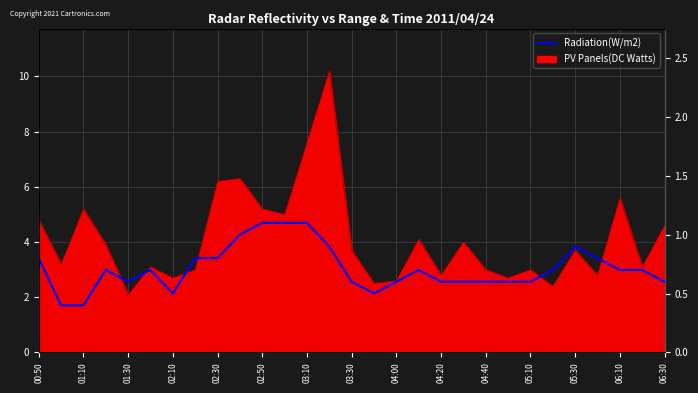

What is the value of the 29th point from the left?

0.6